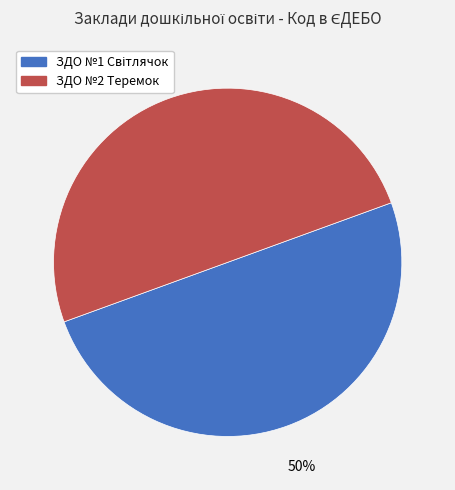

To the nearest percent, what is the average slice percentage?

50%